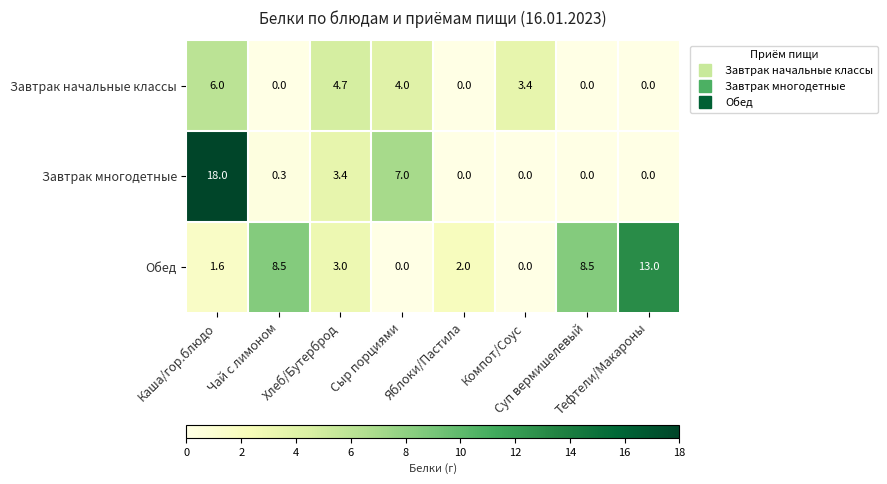

How many categories are shown in the chart?

8